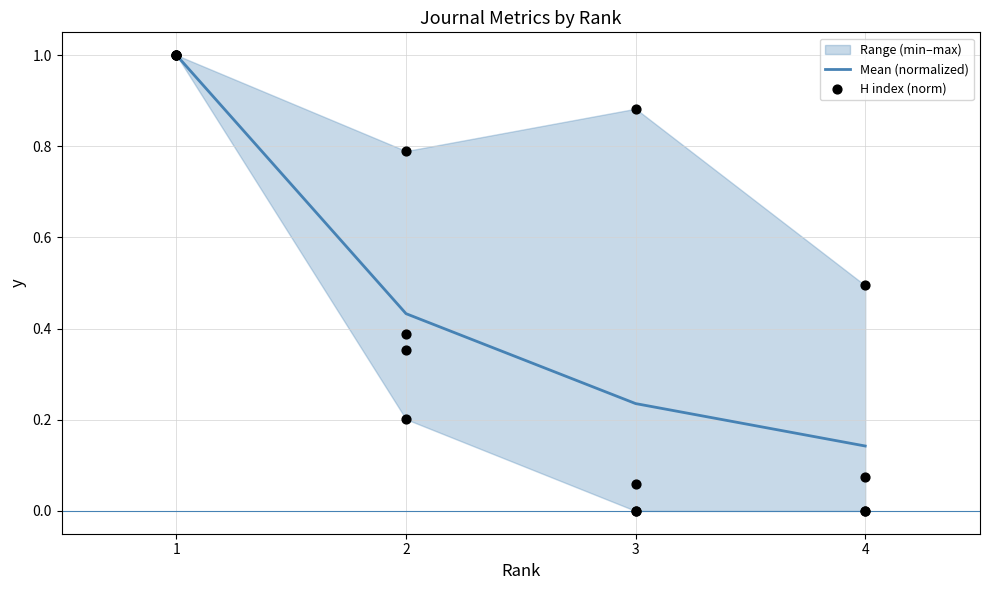

Which series reaches the minimum Y coordinate?

H index (norm)